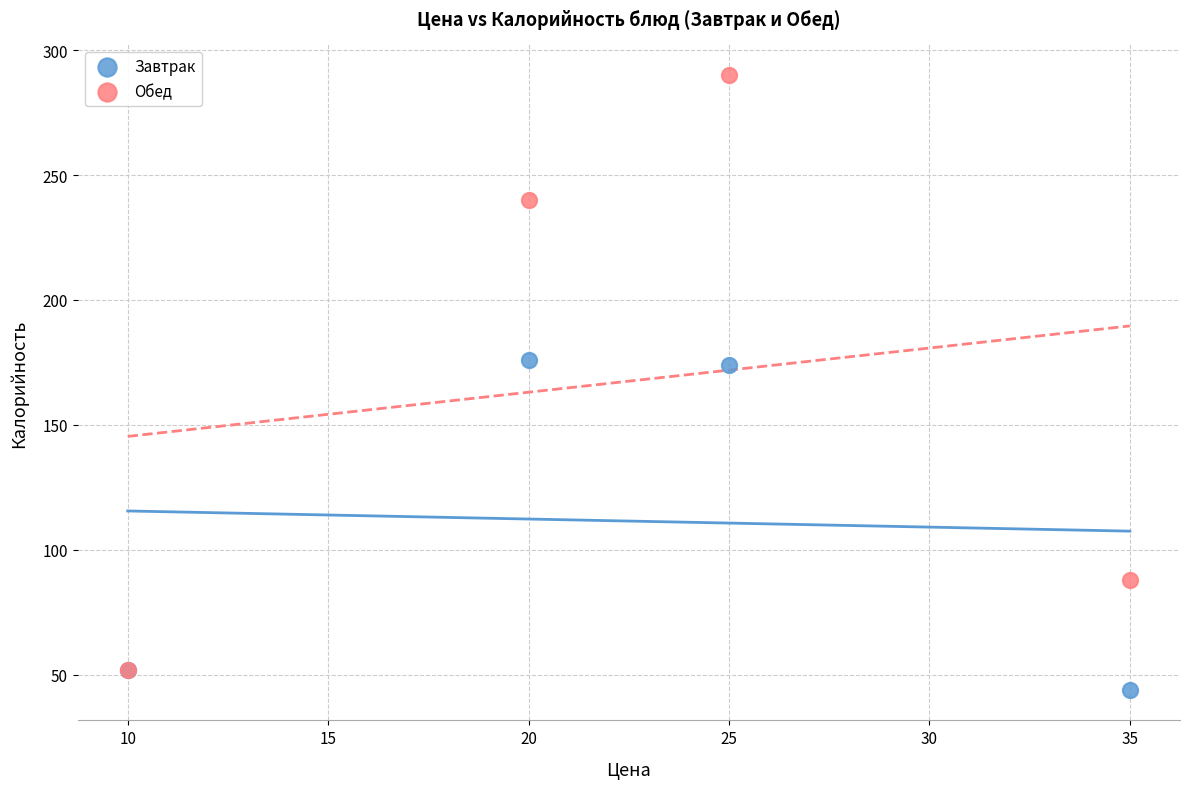

What are all the series names shown in the legend?

Завтрак, Обед